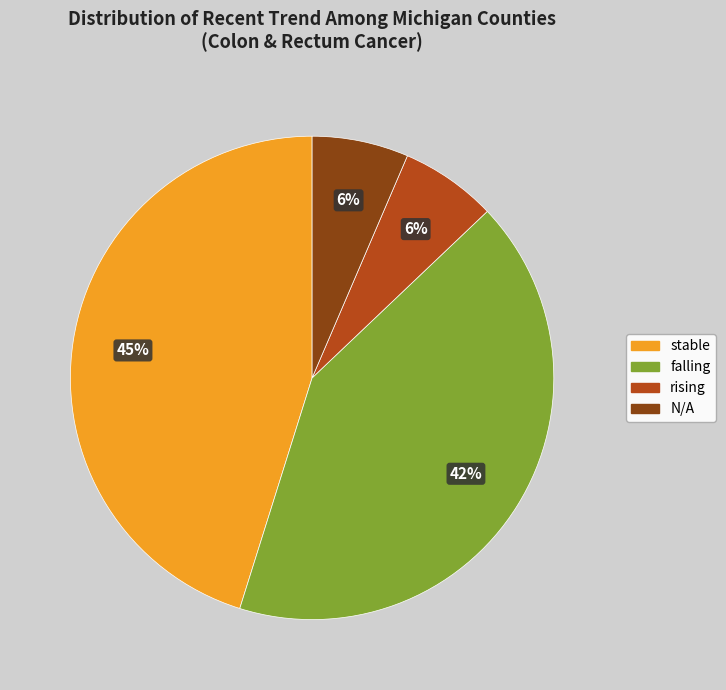

True or false: falling accounts for 21% of the total.

False